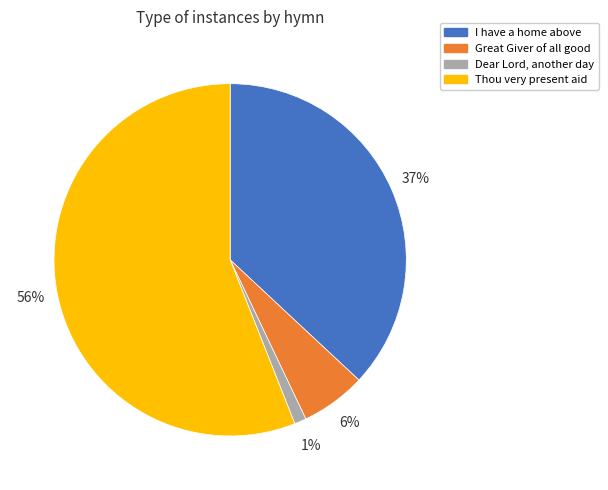

Do Dear Lord, another day and I have a home above together represent more than half of the pie?

No